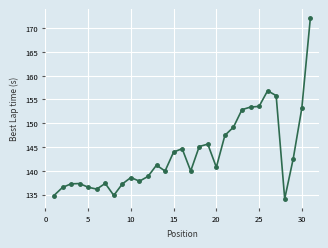

True or false: the data has more than 1 interior local peaks.

True